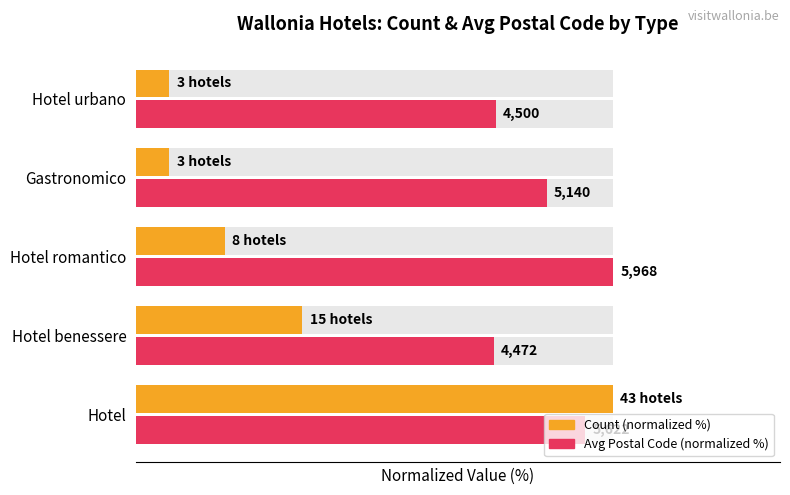

Reading left to right, transcribe all the data shown in this chart.

Count (normalized %): 100.0	34.9	18.6	7.0	7.0
Avg Postal Code (normalized %): 94.2	74.9	100.0	86.1	75.4